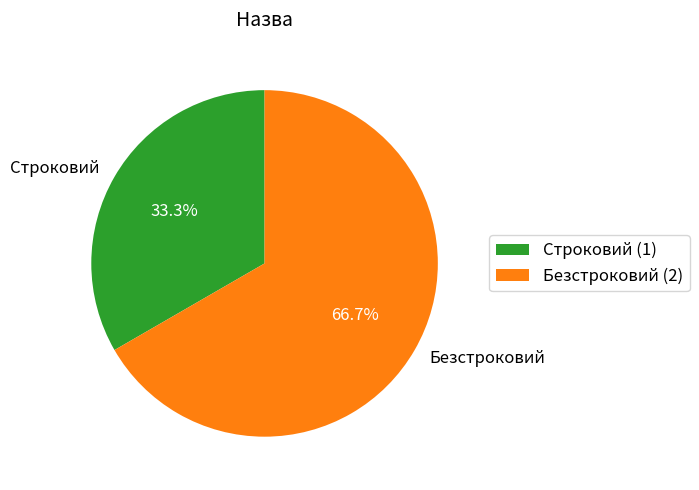

What portion of the pie excludes Строковий?

66.7%